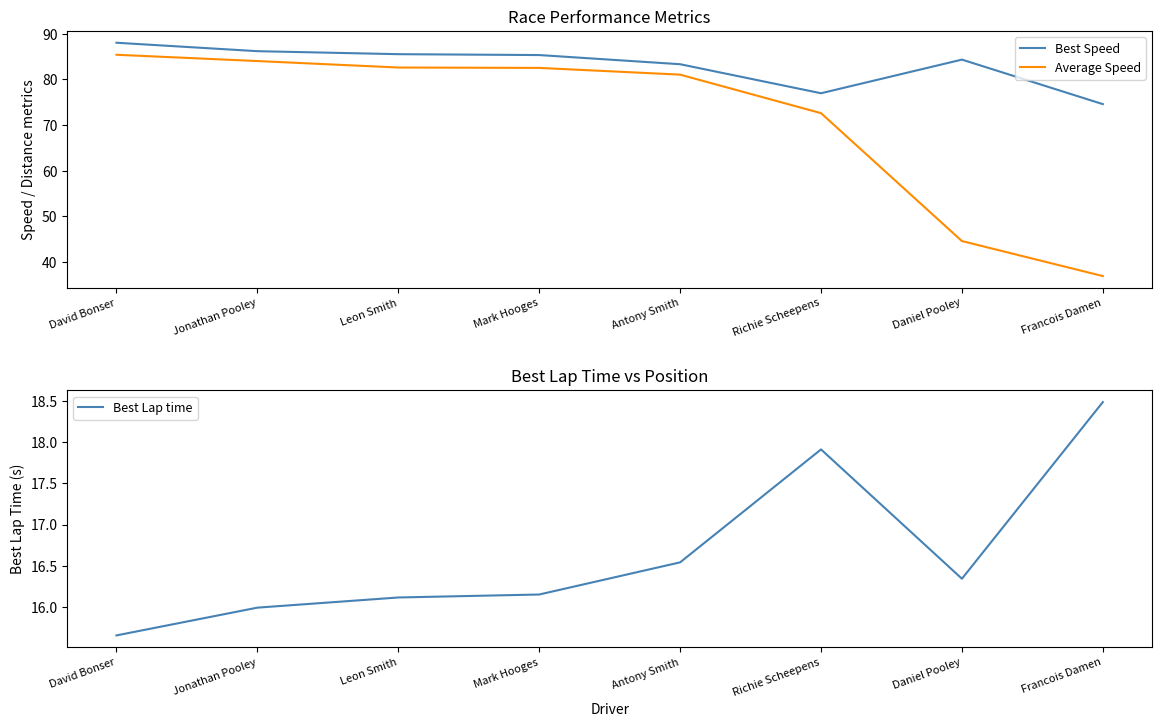

How many data points in Average Speed are less than 82?

4